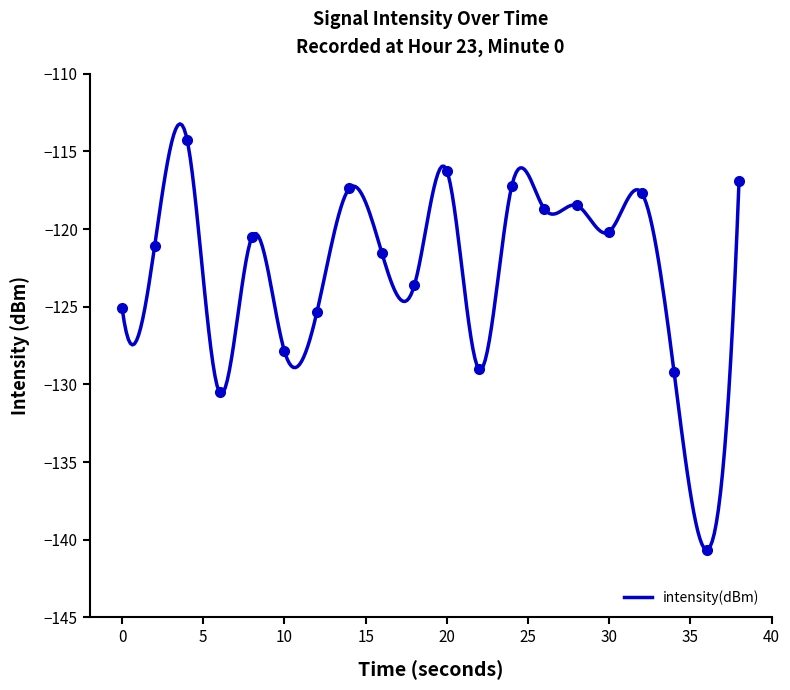

Is this an area chart (filled region under the line)?

No